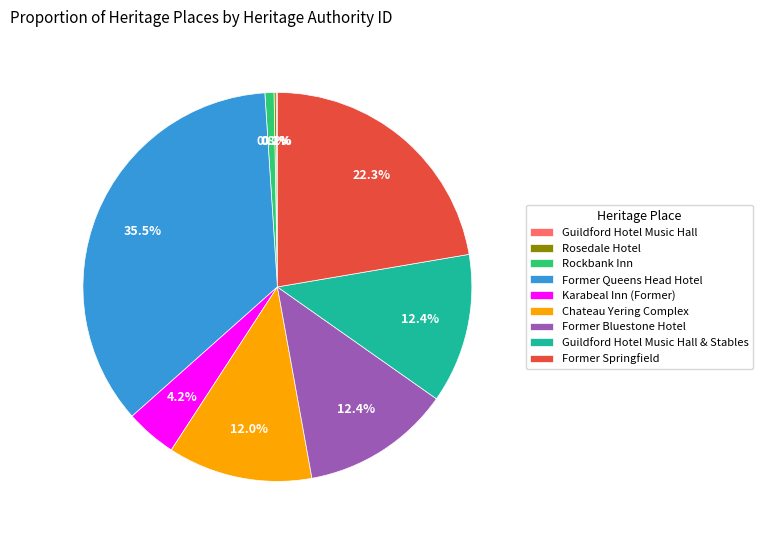

To the nearest percent, what is the difference between the largest and smallest slice percentages?

35%